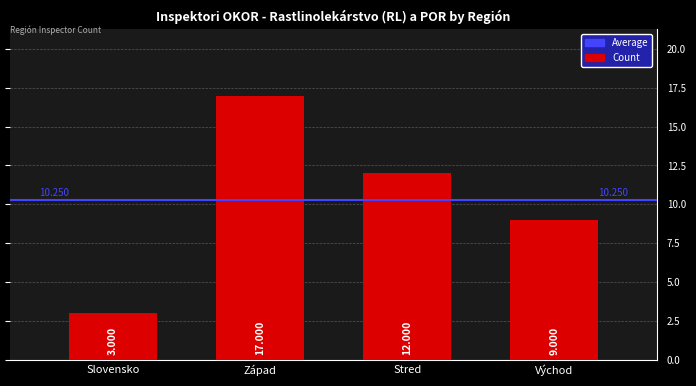

True or false: the data shows 2 at Stred.

False